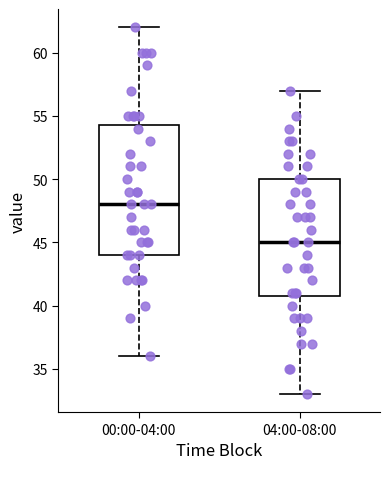

Which box is the tallest, from its lower edge to its upper edge?

00:00-04:00